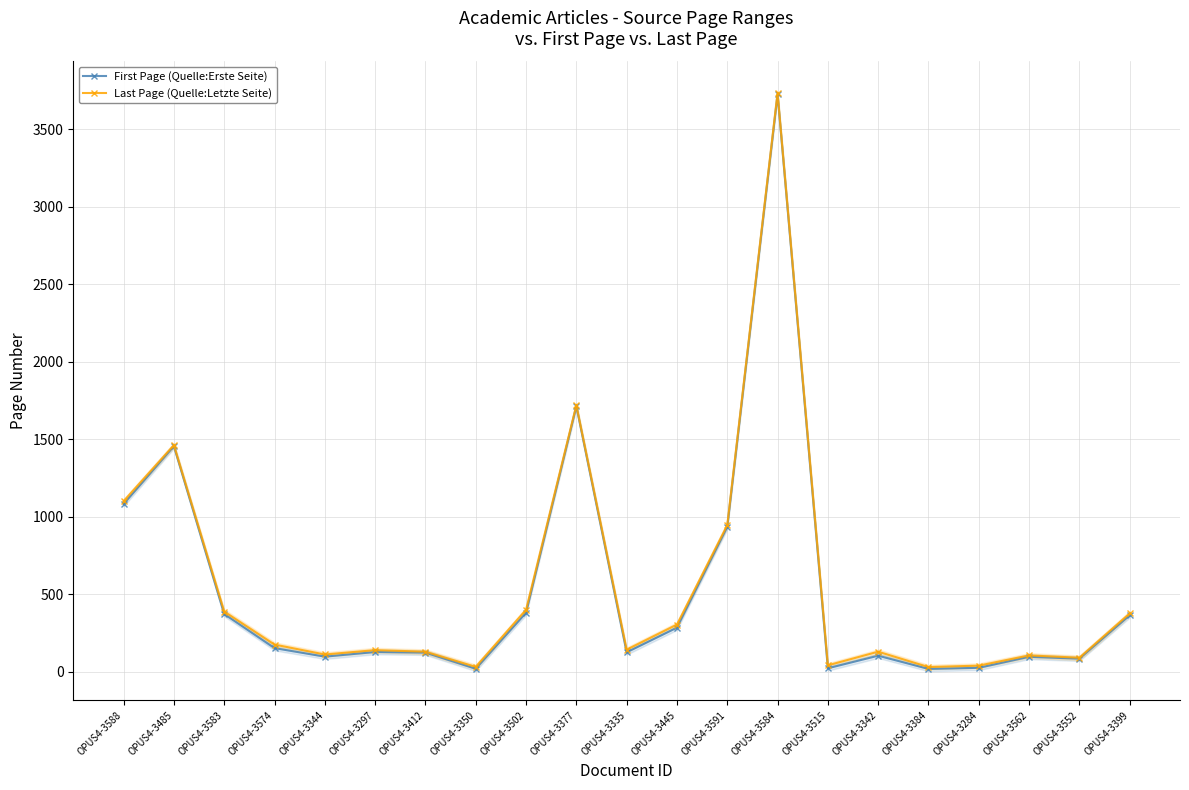

What are all the series names shown in the legend?

First Page (Quelle:Erste Seite), Last Page (Quelle:Letzte Seite)